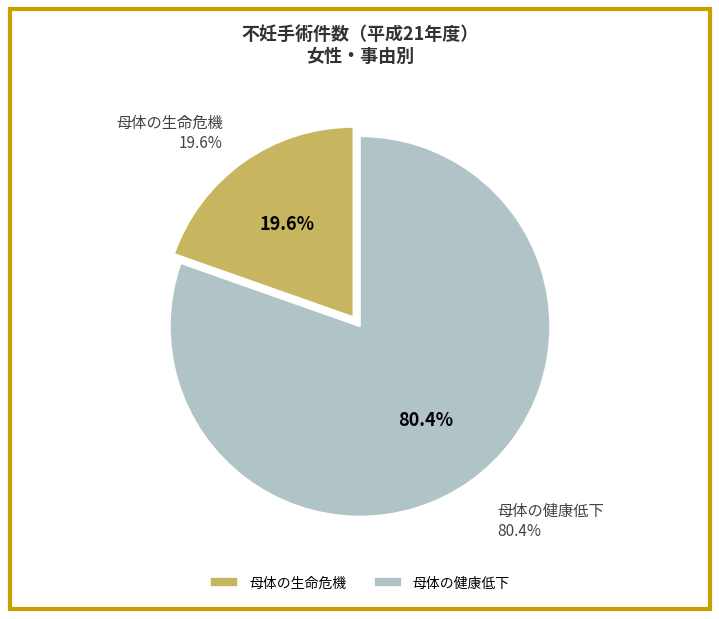

How many segments does this pie chart have?

2